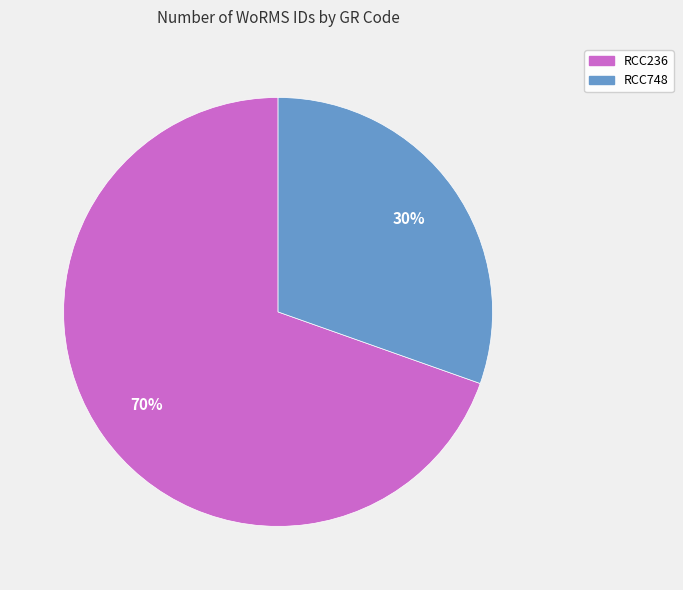

What percentage is the RCC236 slice, to the nearest percent?

70%